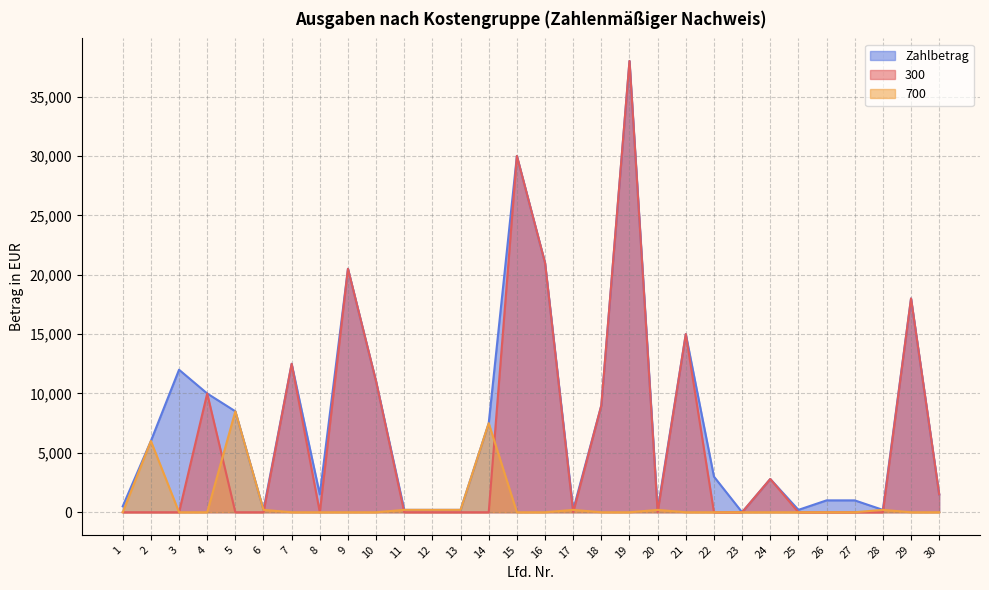

What are all the series names shown in the legend?

Zahlbetrag, 300, 700